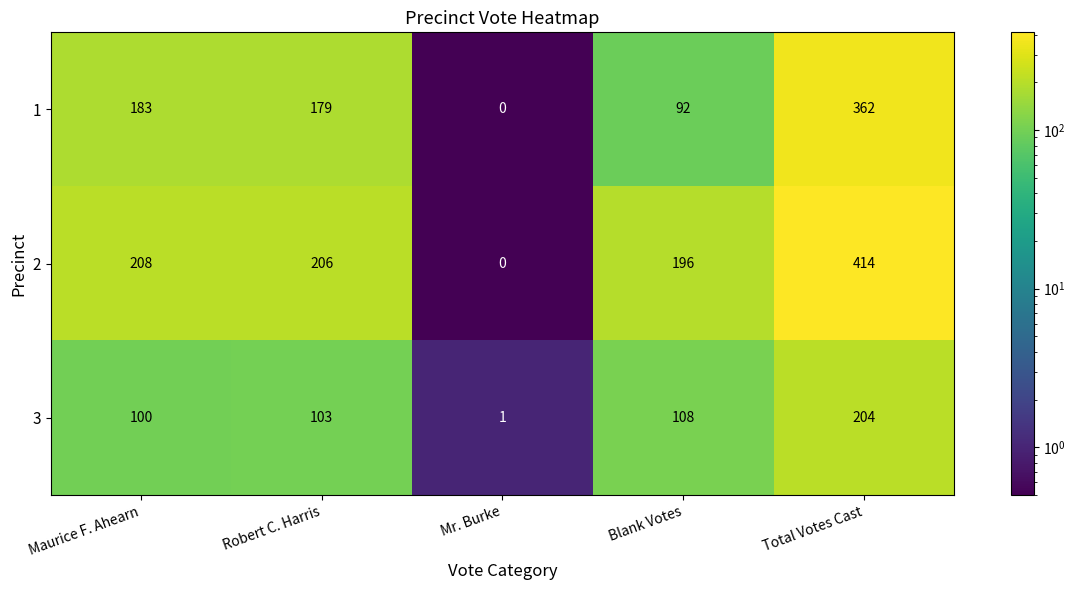

List the series in order of their overall mean, lowest first.

3, 1, 2